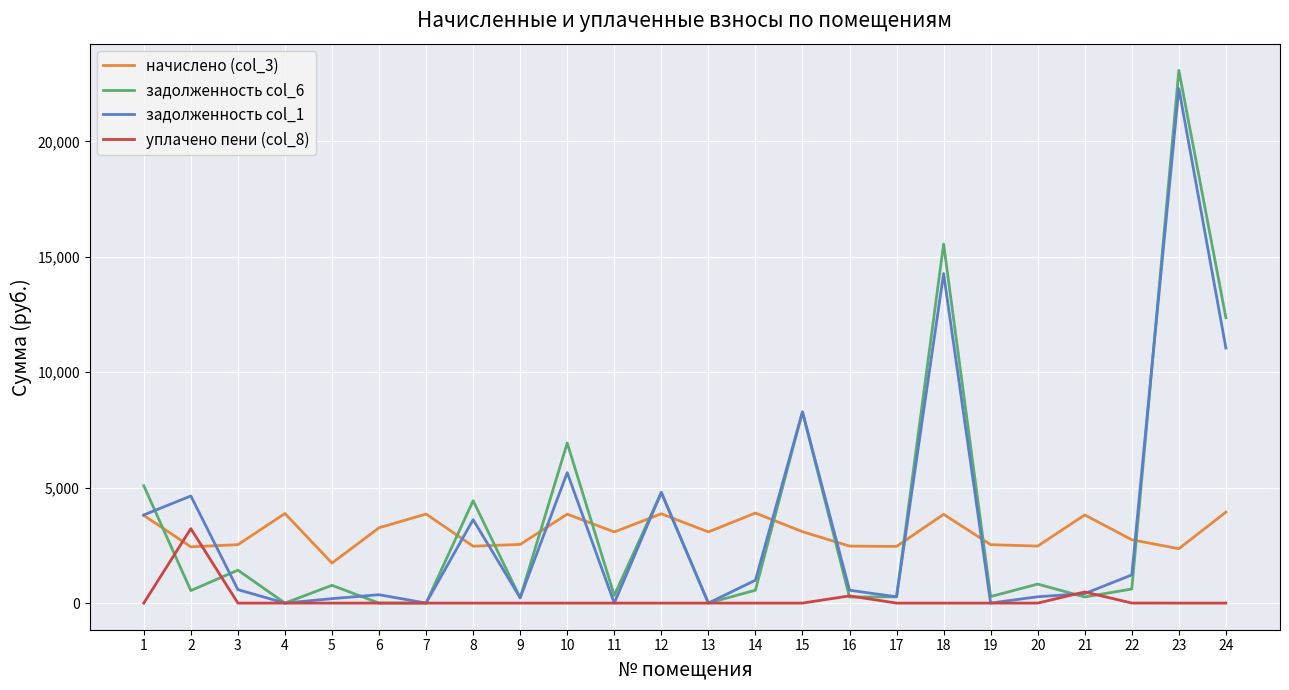

Between which two adjacent categories do уплачено пени (col_8) and начислено (col_3) first intersect?

1 and 2